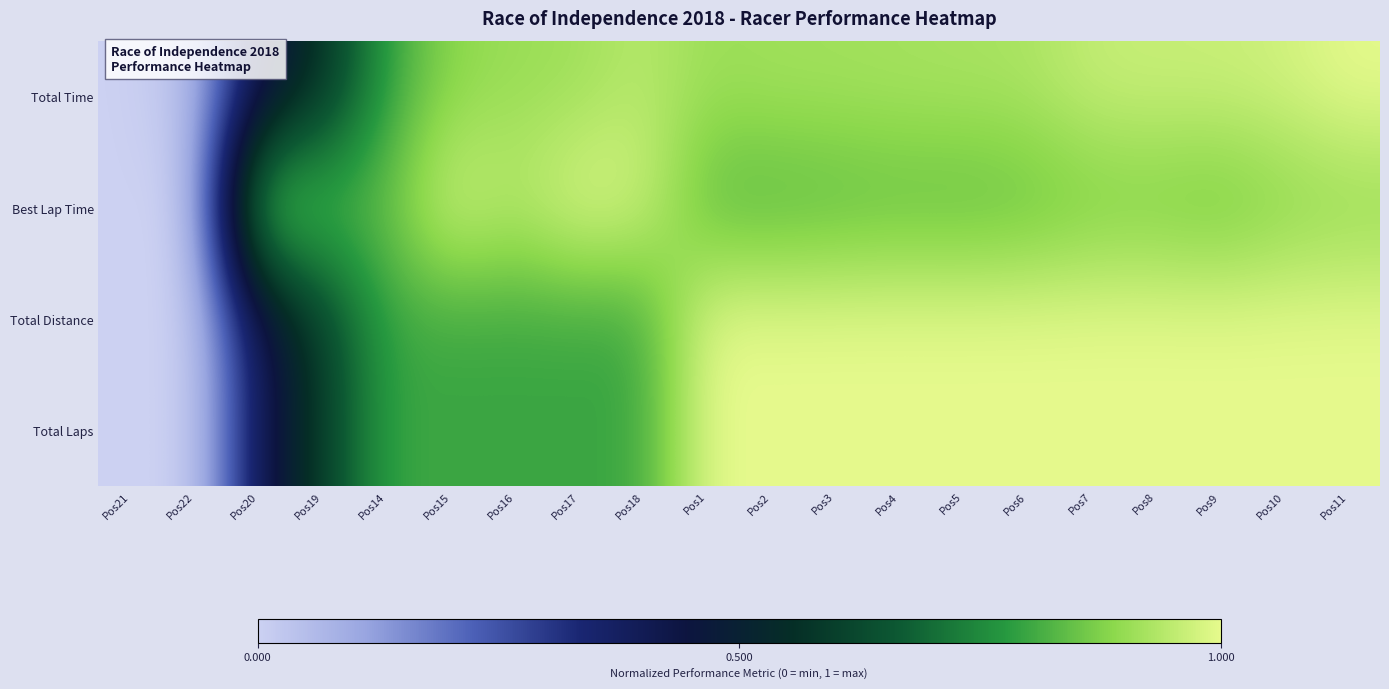

Which has a higher value, Pos7 or Pos3?

Pos7